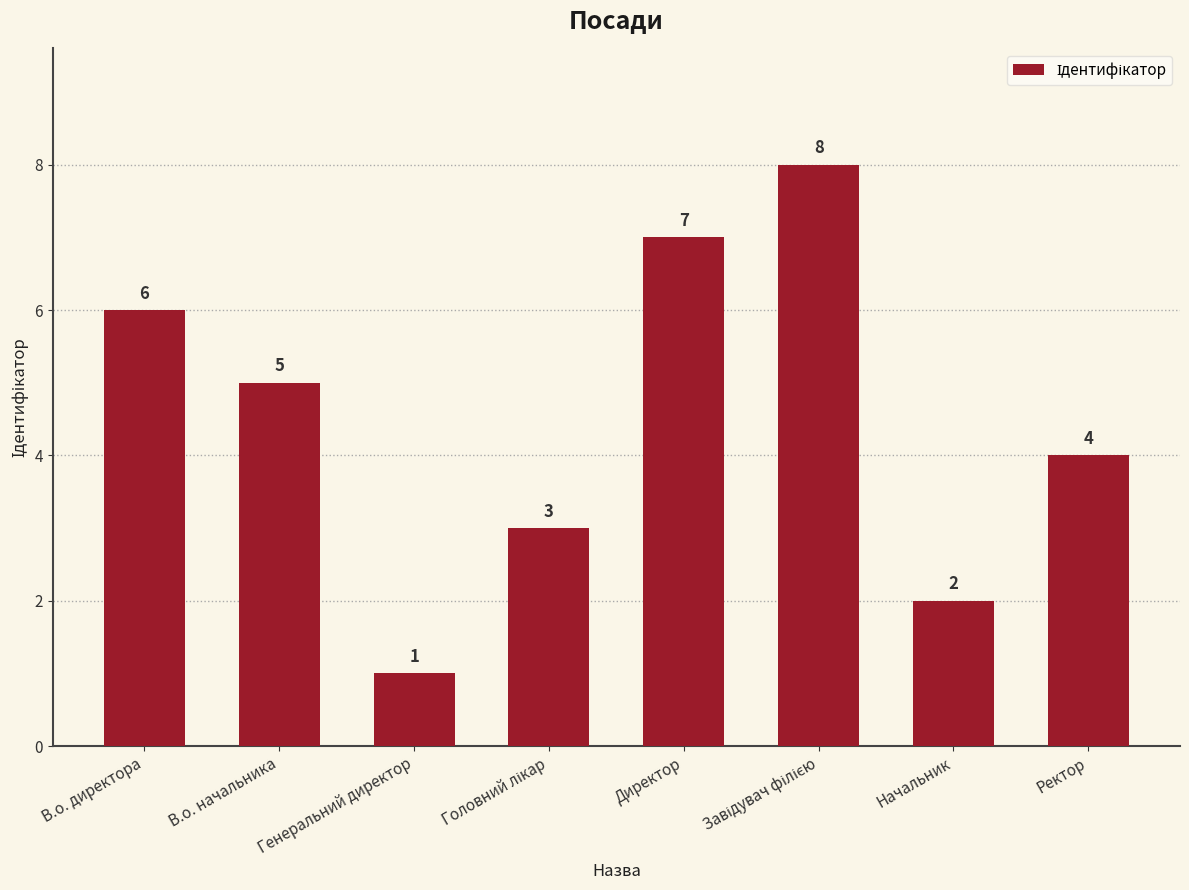

What is the change in value from В.о. начальника to Генеральний директор?

-4